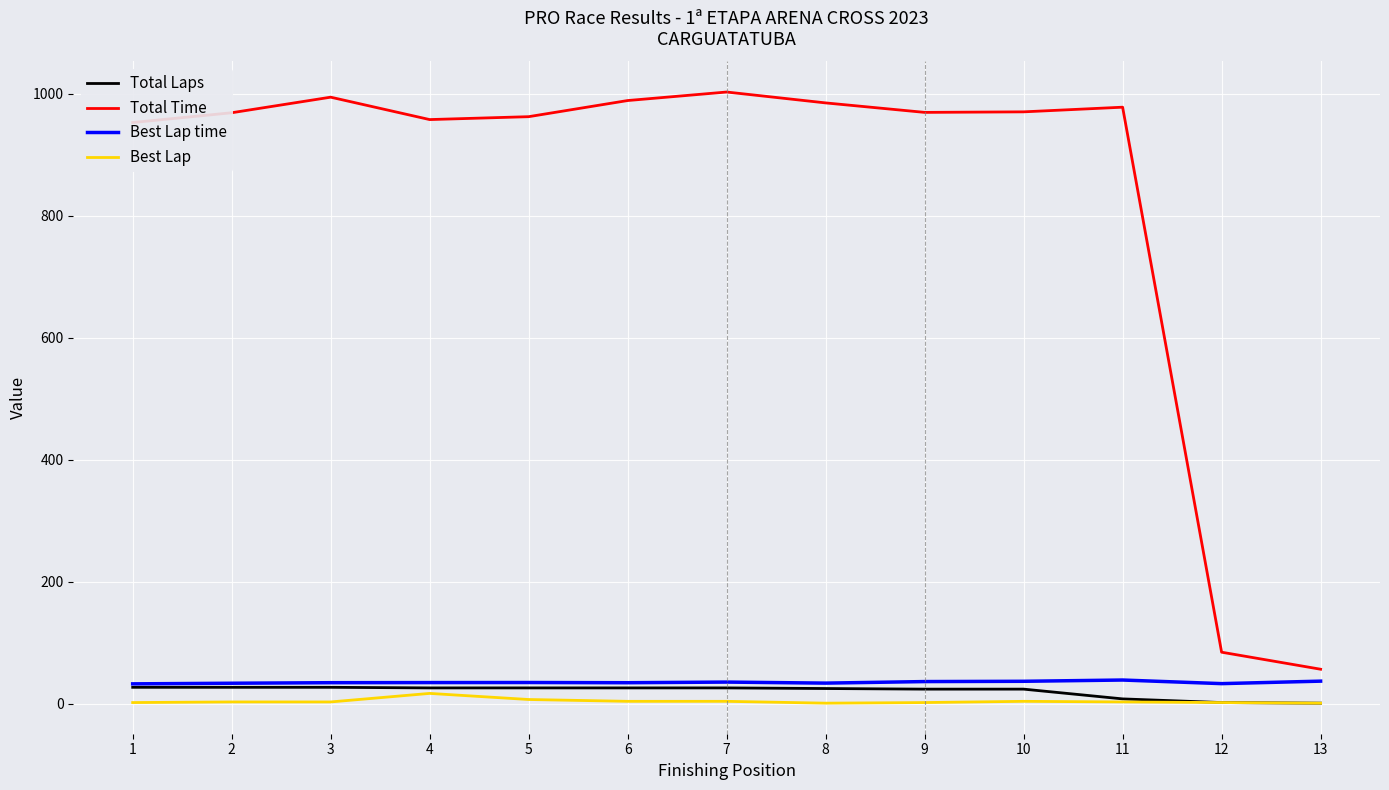

Where does the Total Laps series first go above 26?

1